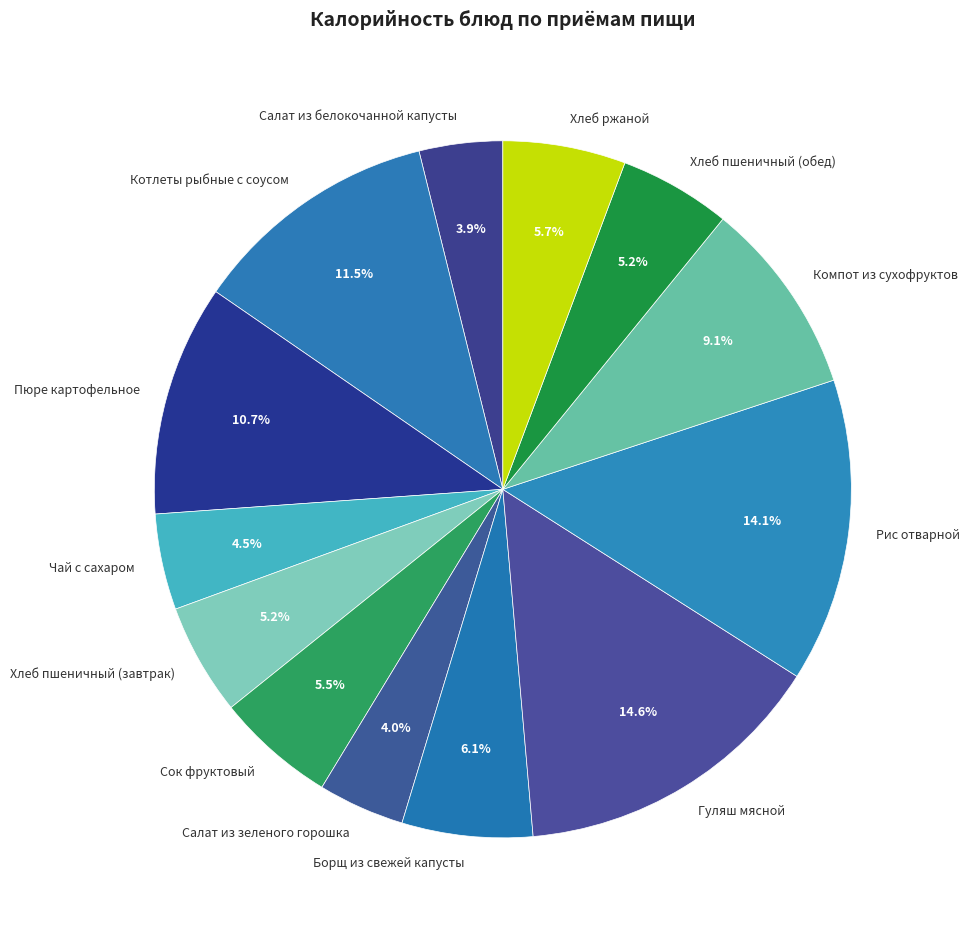

The Салат из белокочанной капусты slice represents 12% of the pie. True or false?

False